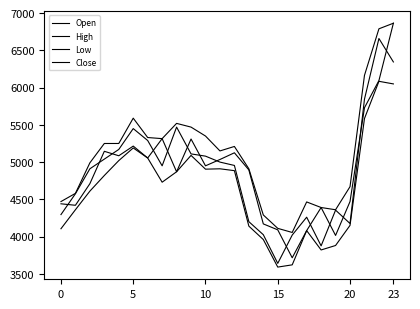

Does the chart display data point markers on the line(s)?

No